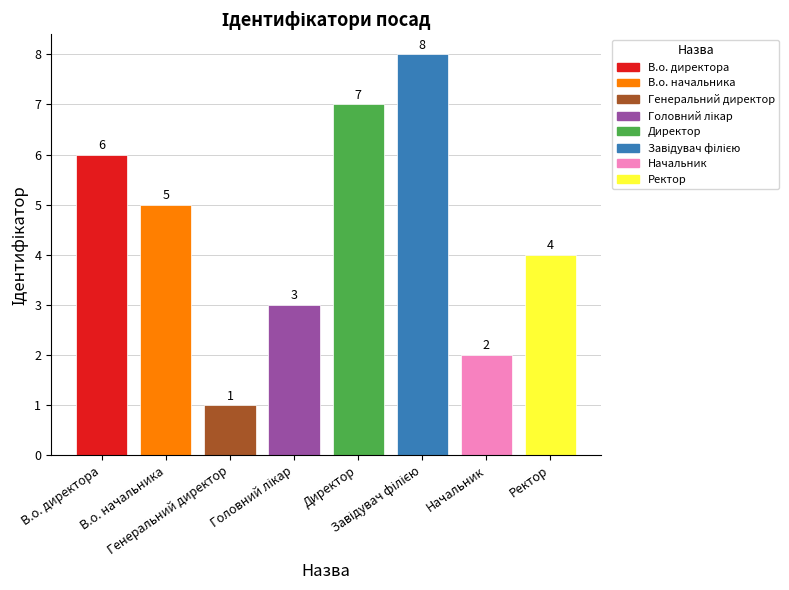

What is the greatest value displayed?

8